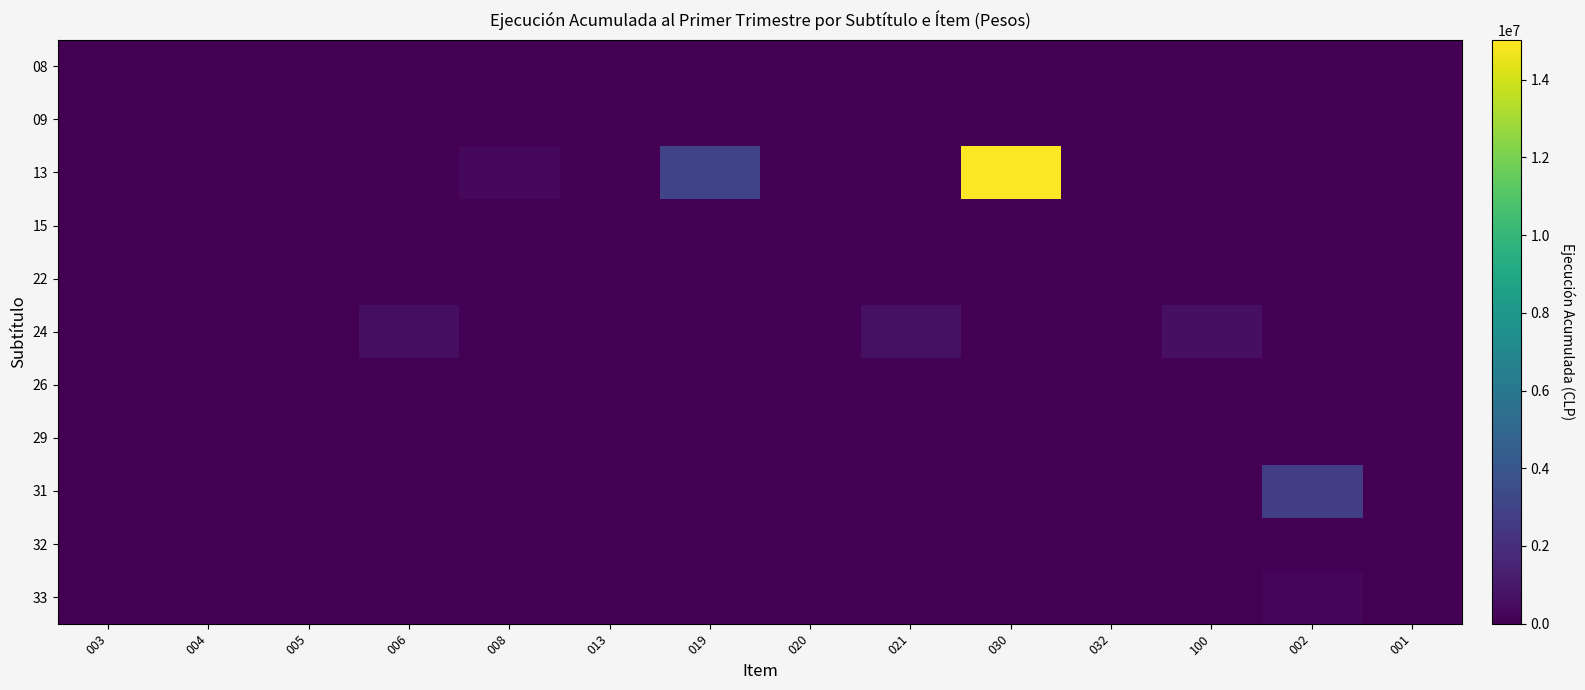

Reading left to right, transcribe all the data shown in this chart.

08: 003=0	004=0	005=0	006=0	008=0	013=0	019=0	020=0	021=0	030=0	032=0	100=0	002=0	001=0
09: 003=0	004=0	005=0	006=0	008=0	013=0	019=0	020=0	021=0	030=0	032=0	100=0	002=0	001=0
13: 003=1466	004=0	005=0	006=0	008=344823	013=0	019=3021492	020=0	021=0	030=15030197	032=0	100=0	002=0	001=0
15: 003=0	004=0	005=0	006=0	008=0	013=0	019=0	020=0	021=0	030=0	032=0	100=0	002=0	001=0
22: 003=0	004=0	005=0	006=0	008=0	013=0	019=0	020=0	021=0	030=0	032=0	100=0	002=0	001=0
24: 003=0	004=0	005=0	006=561531	008=0	013=0	019=0	020=0	021=695199	030=0	032=0	100=613738	002=0	001=0
26: 003=0	004=0	005=0	006=0	008=0	013=0	019=0	020=0	021=0	030=0	032=0	100=0	002=0	001=0
29: 003=0	004=0	005=0	006=0	008=0	013=0	019=0	020=0	021=0	030=0	032=0	100=0	002=0	001=0
31: 003=0	004=0	005=0	006=0	008=0	013=0	019=0	020=0	021=0	030=0	032=0	100=0	002=2802814	001=0
32: 003=0	004=0	005=0	006=0	008=0	013=0	019=0	020=0	021=0	030=0	032=0	100=0	002=0	001=0
33: 003=0	004=0	005=0	006=0	008=0	013=0	019=0	020=0	021=0	030=0	032=0	100=0	002=277133	001=0